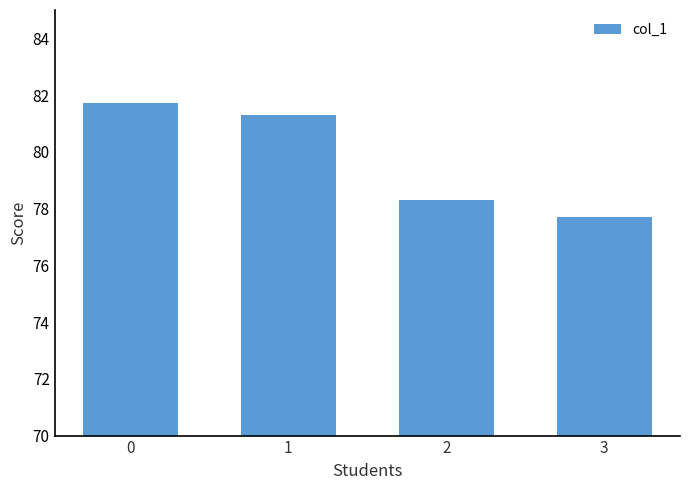

How many series are shown in this chart?

1